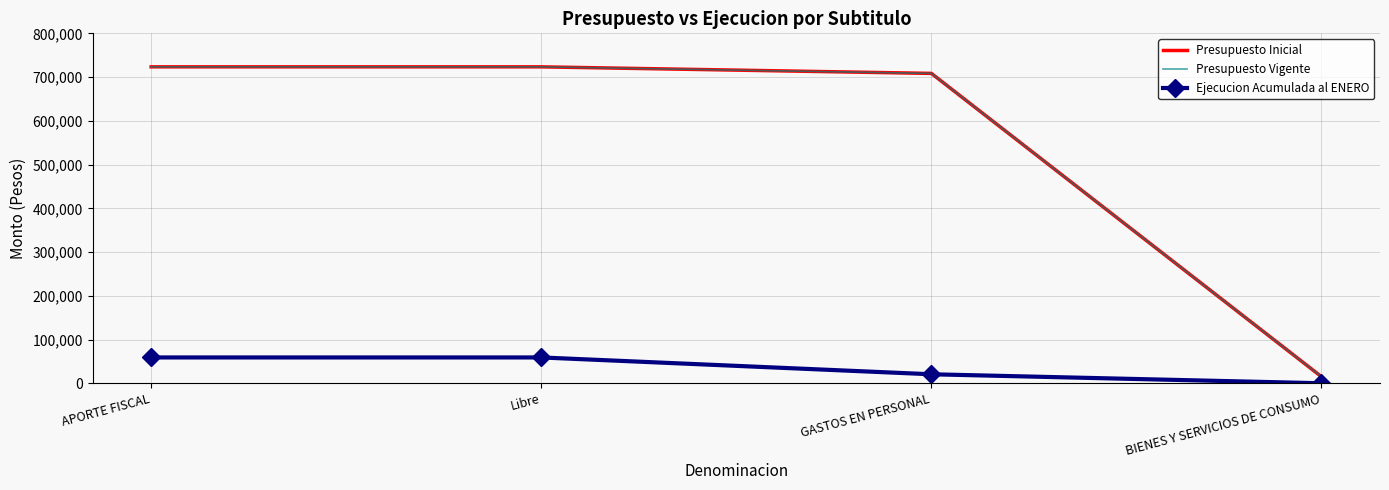

What is the average value of the Presupuesto Vigente series?

542536